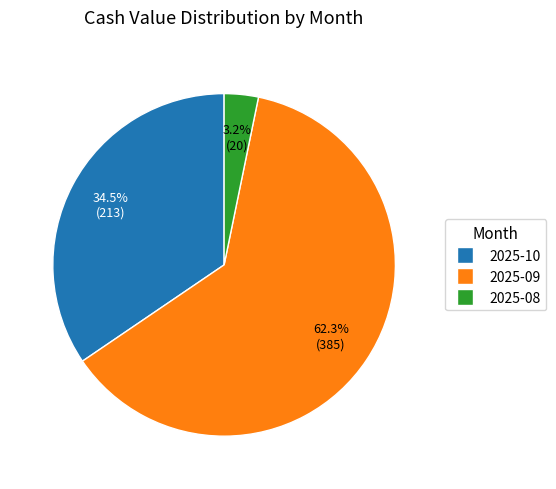

Rank the categories by value from lowest to highest.

2025-08, 2025-10, 2025-09